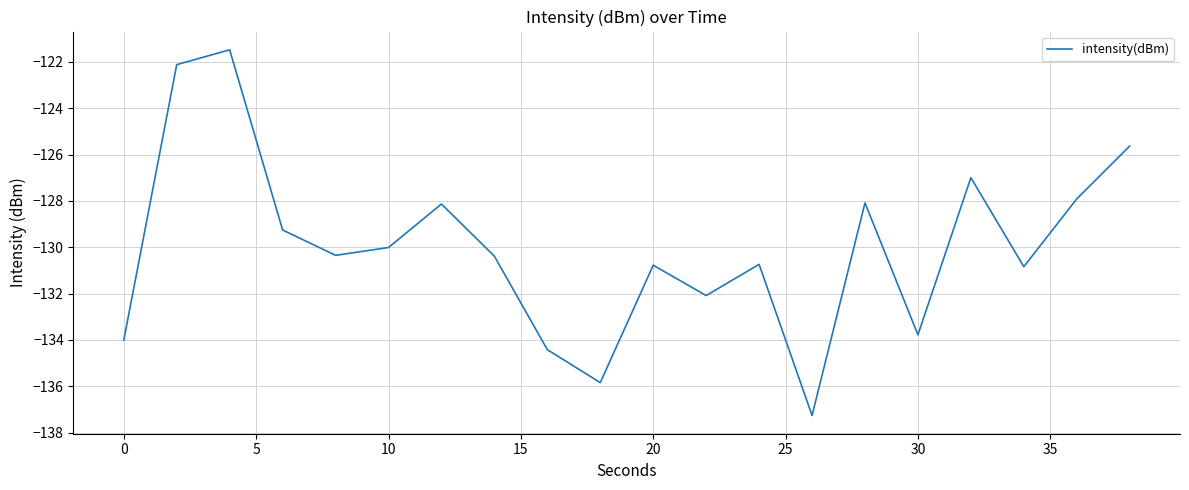

What is the sum of all values?

-2600.1